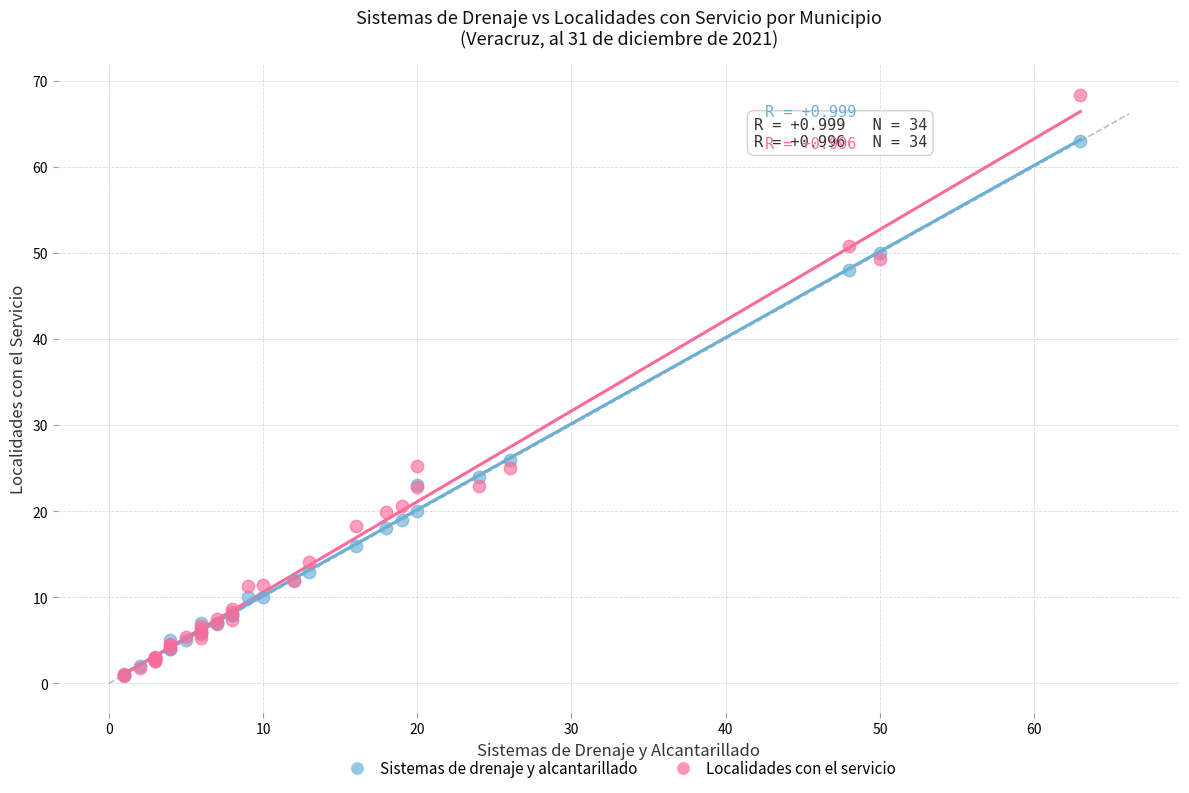

In the Localidades con el servicio series, what Y value is closest to 34?

25.2